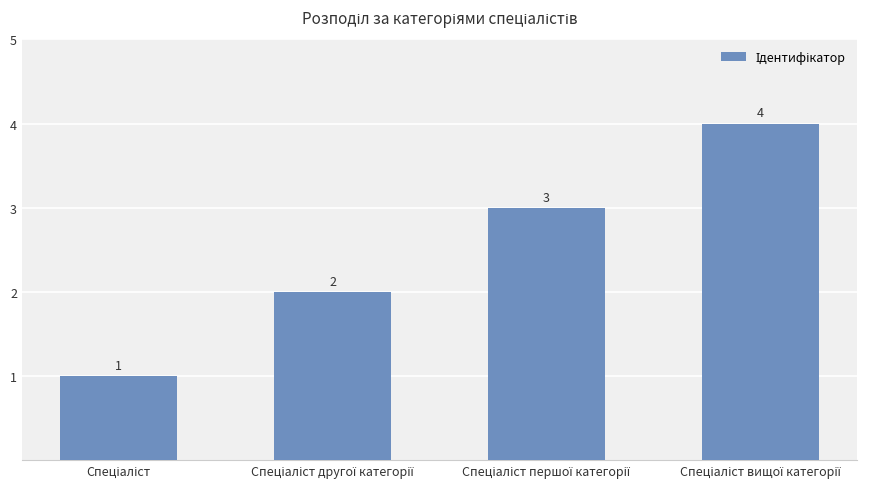

What is the value of the 2nd bar from the left?

2